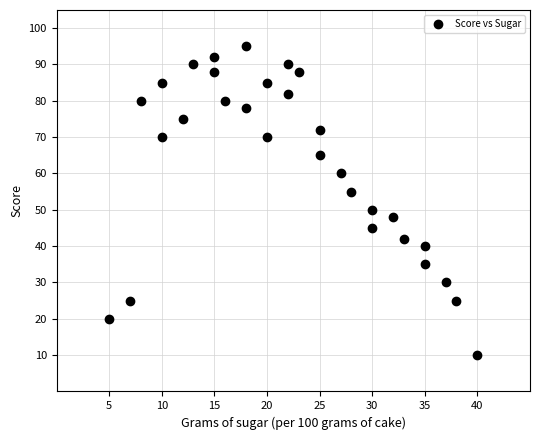

What is the range of X values (max minus min)?

35